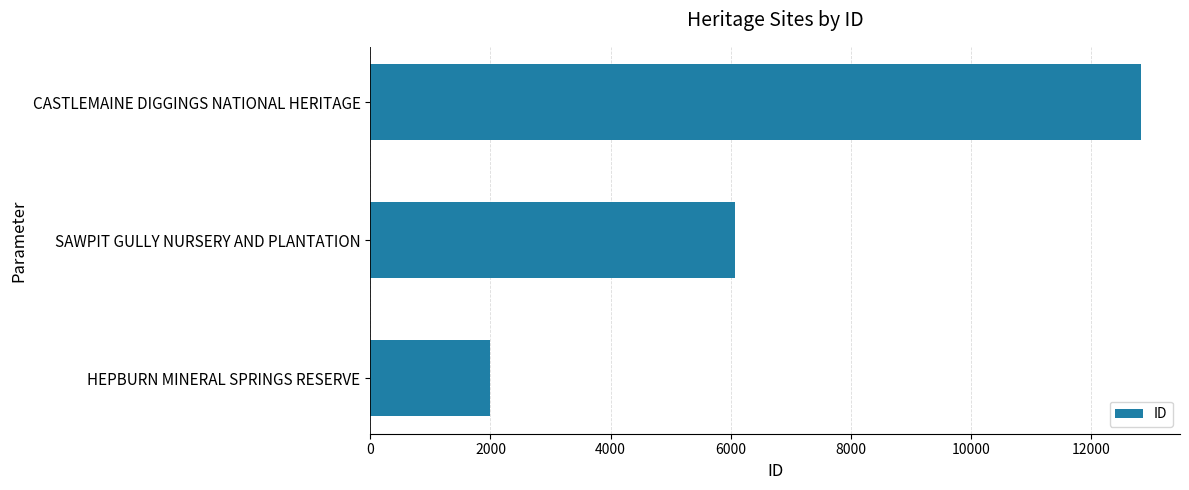

What is the change in value from SAWPIT GULLY NURSERY AND PLANTATION to CASTLEMAINE DIGGINGS NATIONAL HERITAGE?

+6765